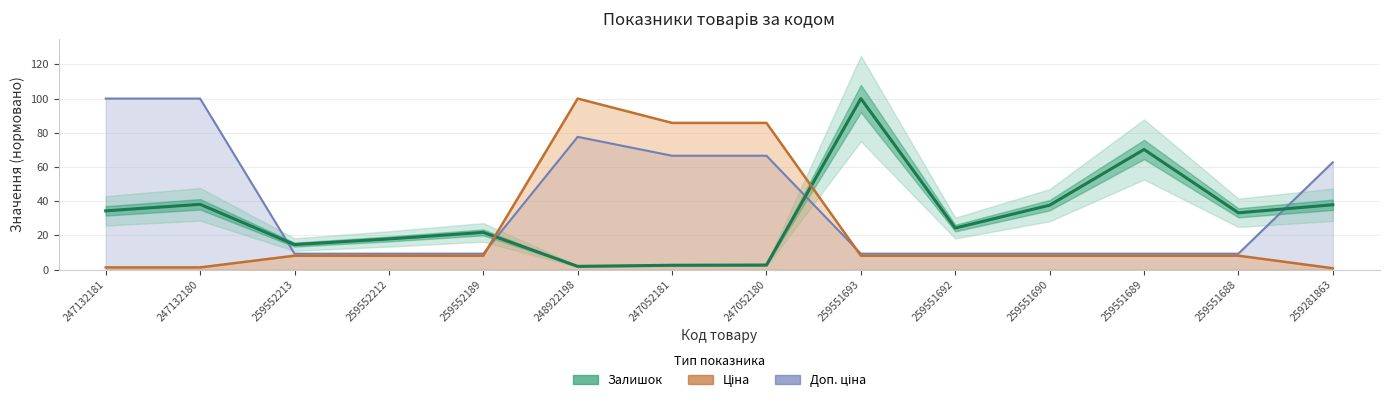

Is it true that the value at 259551693 is 21.2?

False